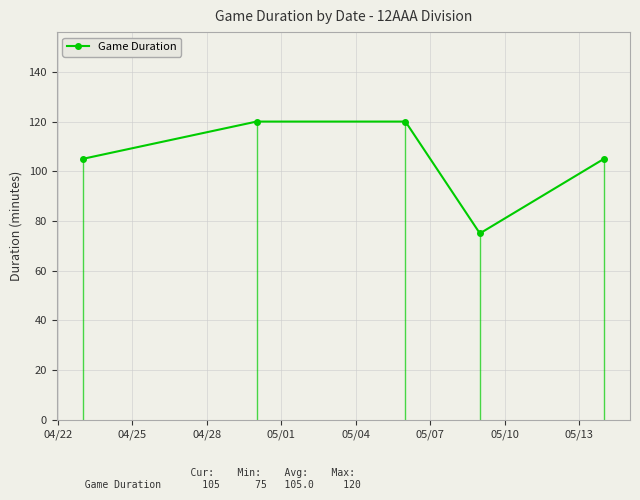

In Game Duration, how many points are lower than both neighbors (excluding endpoints)?

1